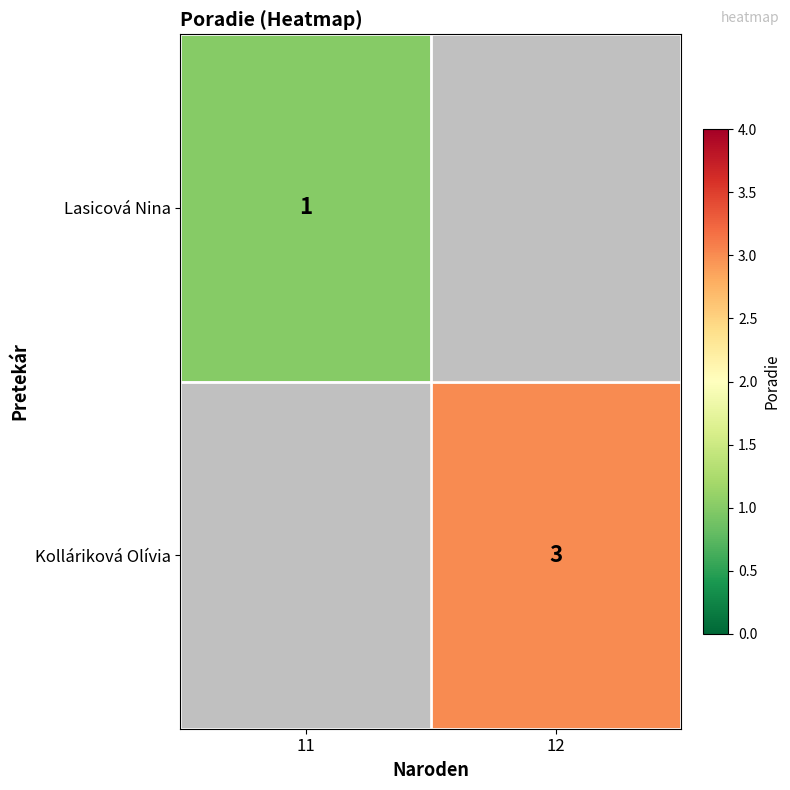

True or false: Kolláriková Olívia has a value of 5 at 12.

False